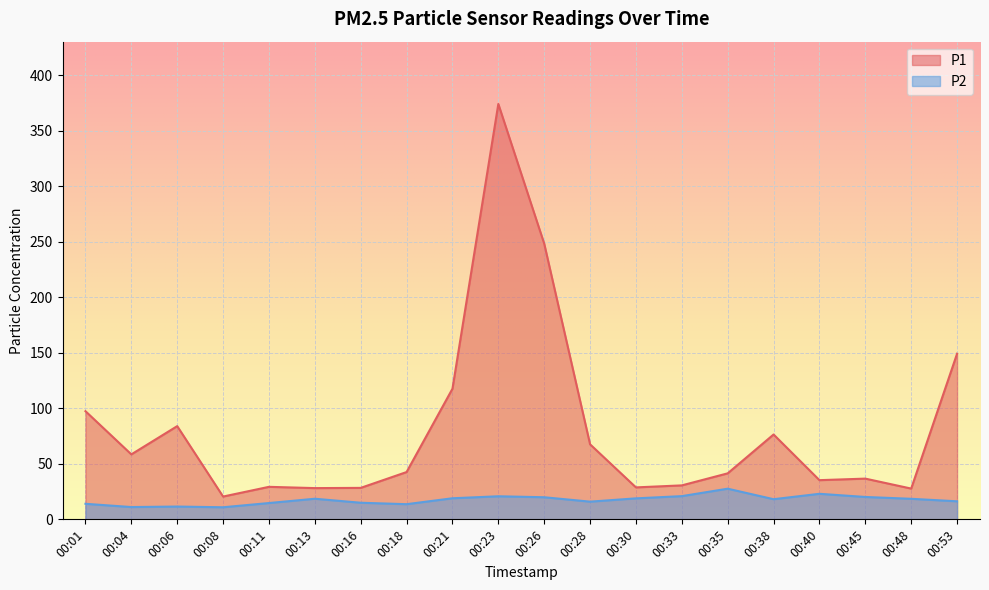

What are all the series names shown in the legend?

P1, P2